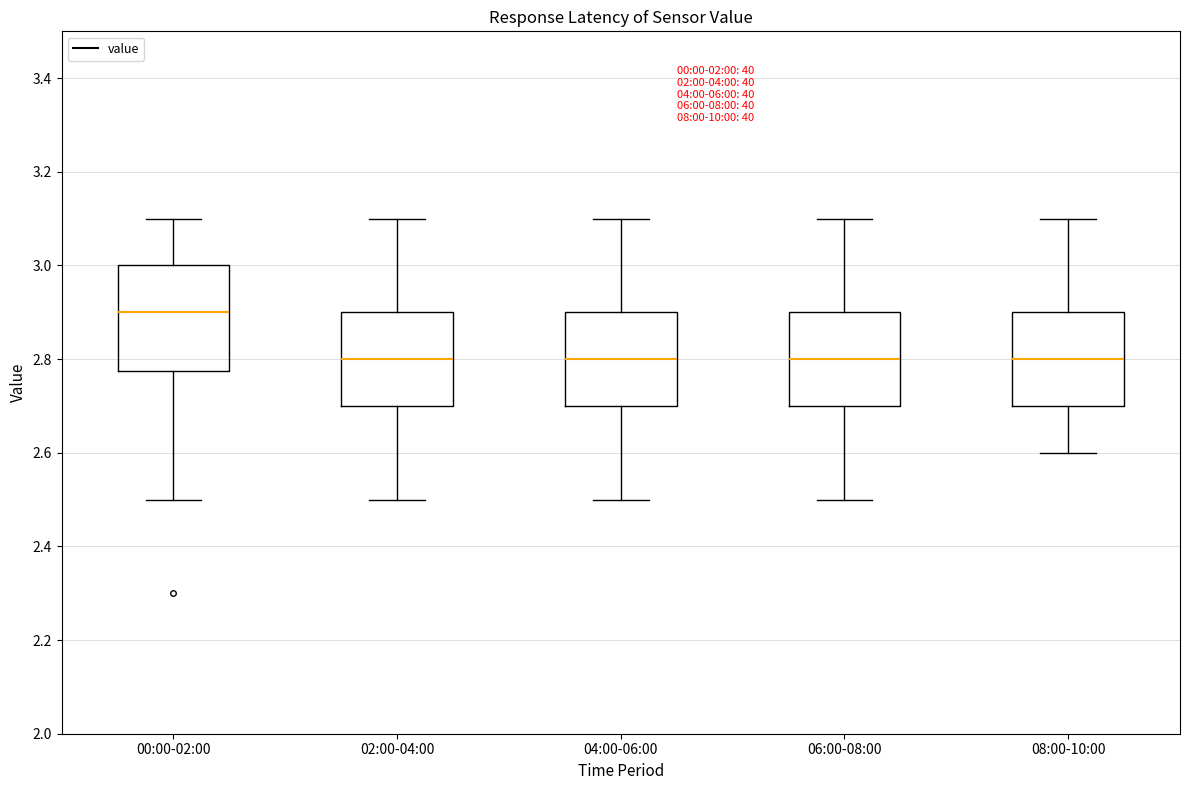

Where is the lower edge of the box for 06:00-08:00 on the y-axis? The values are not printed on the chart, so give them approximately, as read against the axis.

2.70